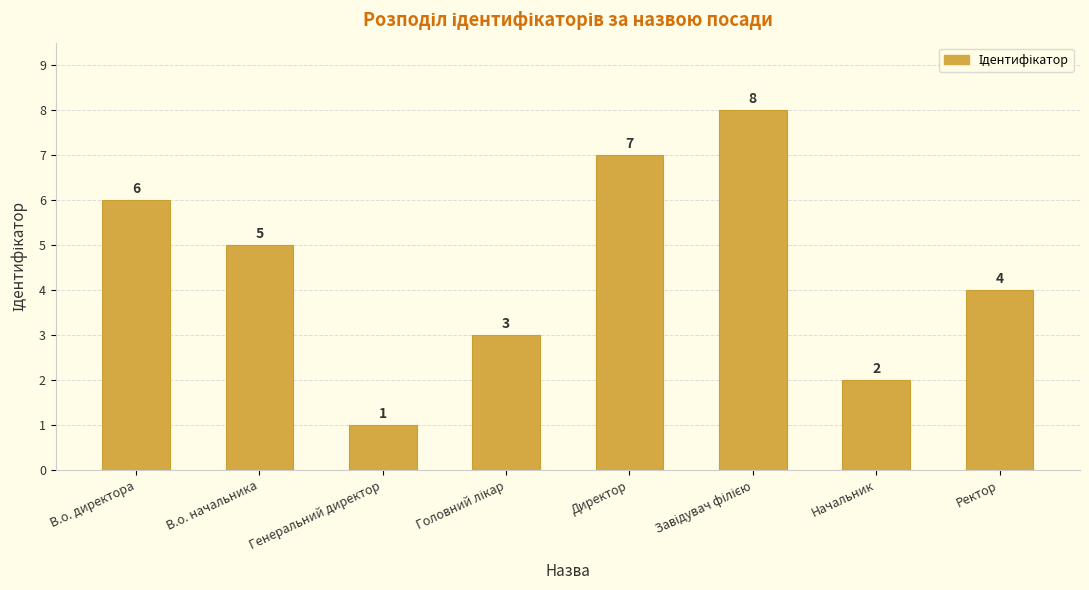

Is it true that the value at Генеральний директор is 1?

True